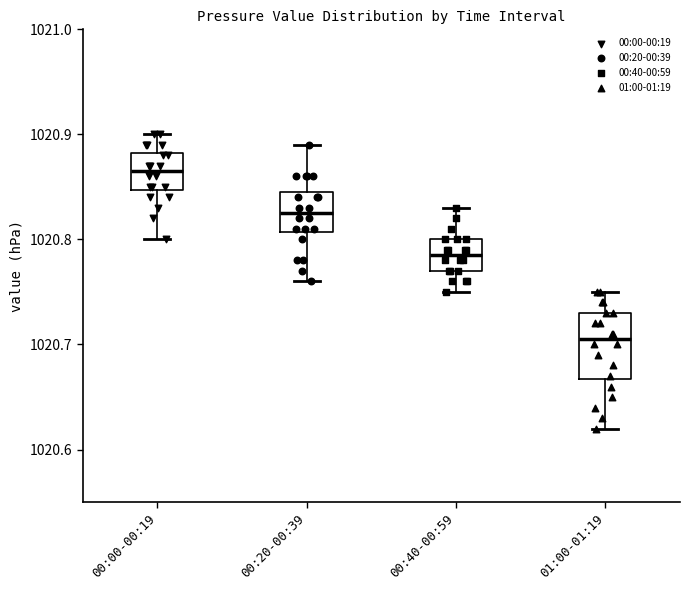

Which box has the lowest median line?

01:00-01:19